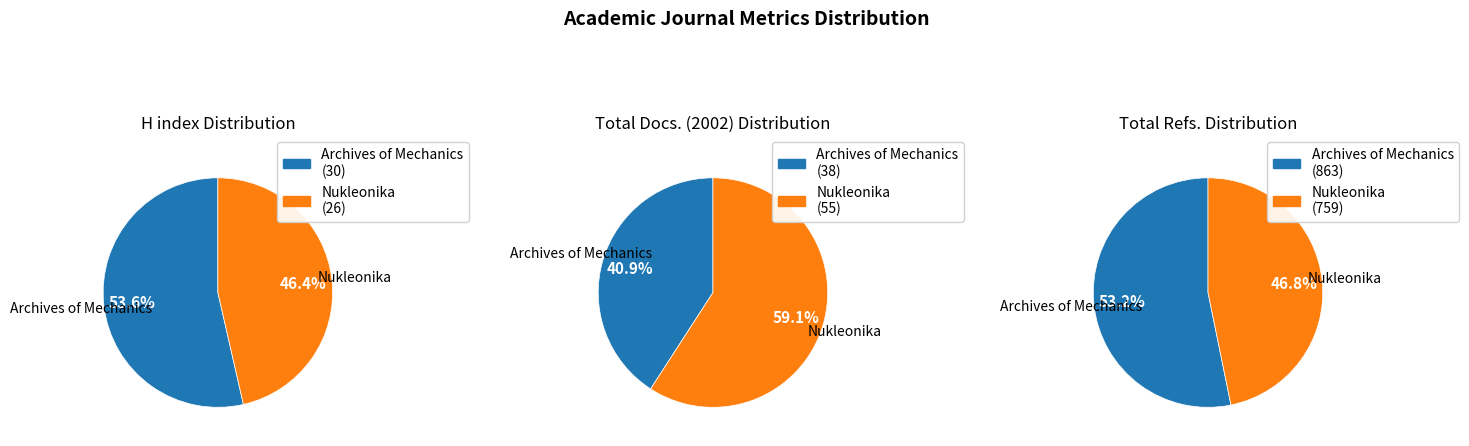

To the nearest percent, what is the difference between the largest and smallest slice percentages?

18%